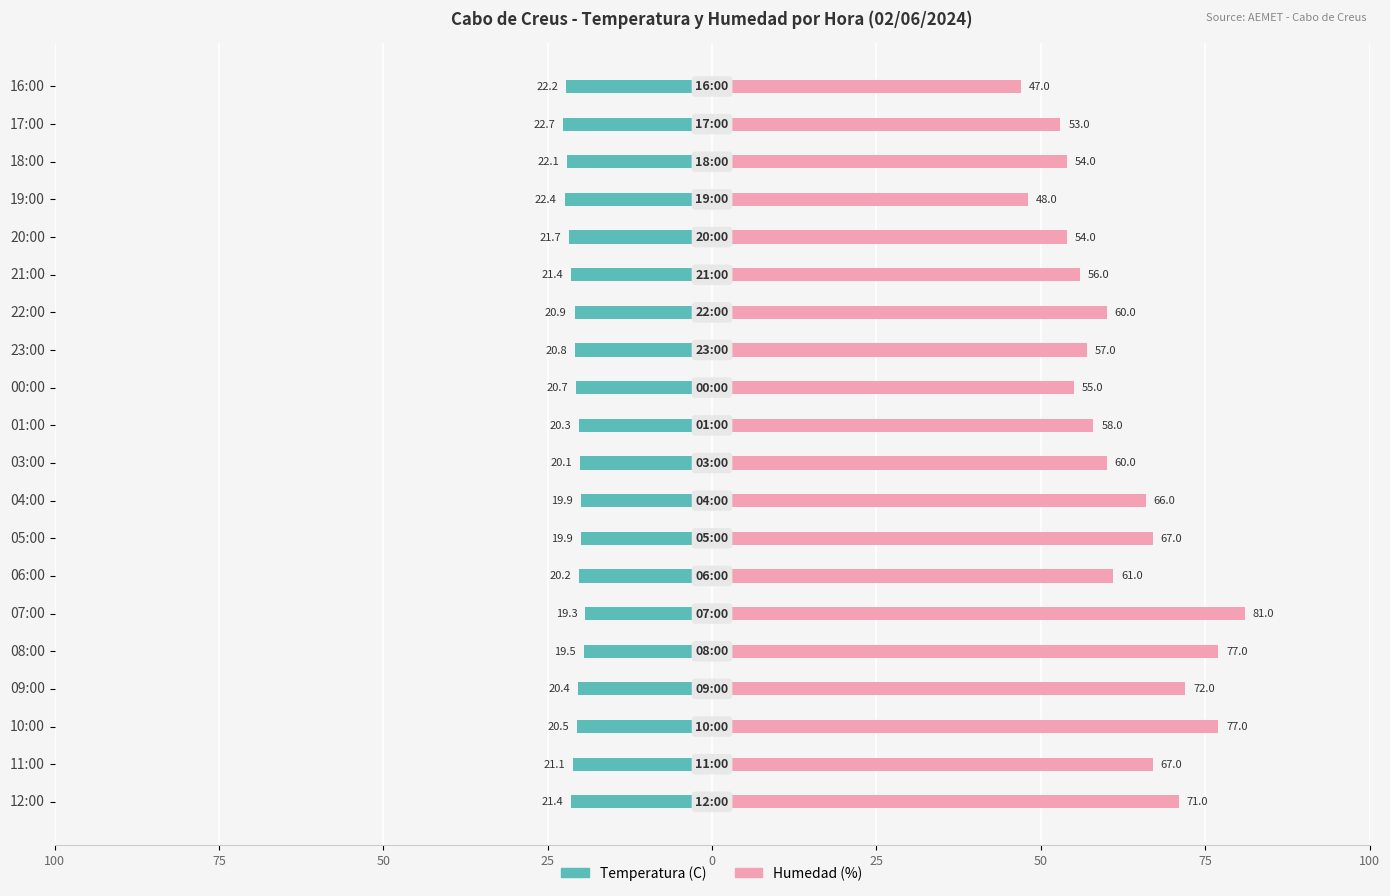

What is the sum of all Humedad (%) values?

1241.0